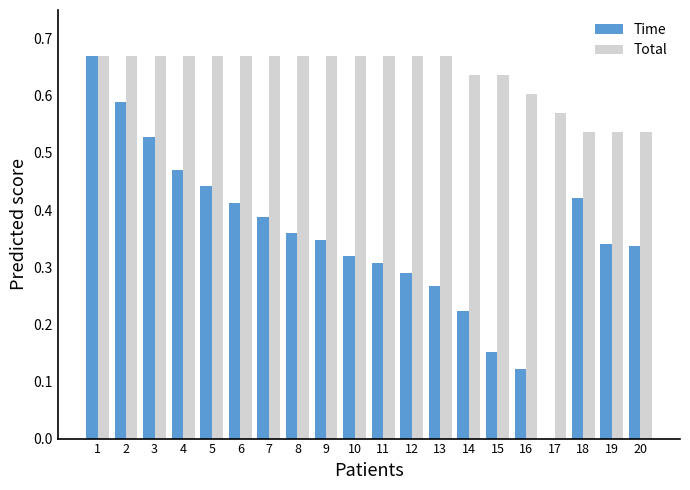

Between 13 and 19, which series saw the biggest shift?

Total